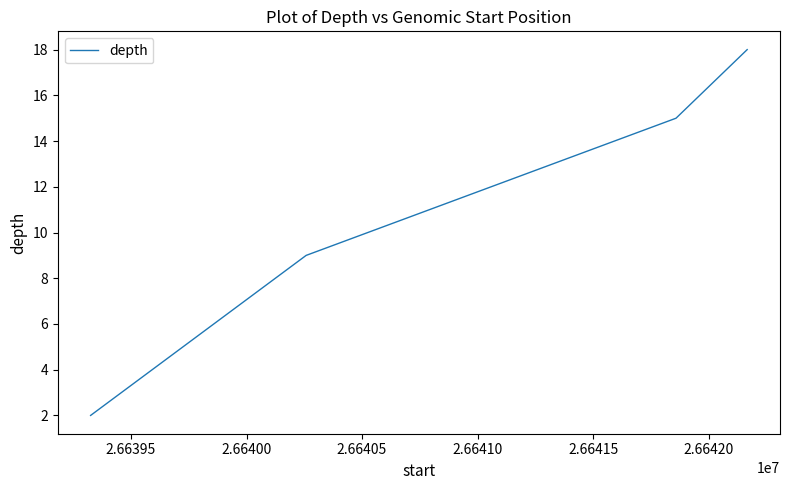

True or false: there are more than 2 points higher than both neighbors.

False